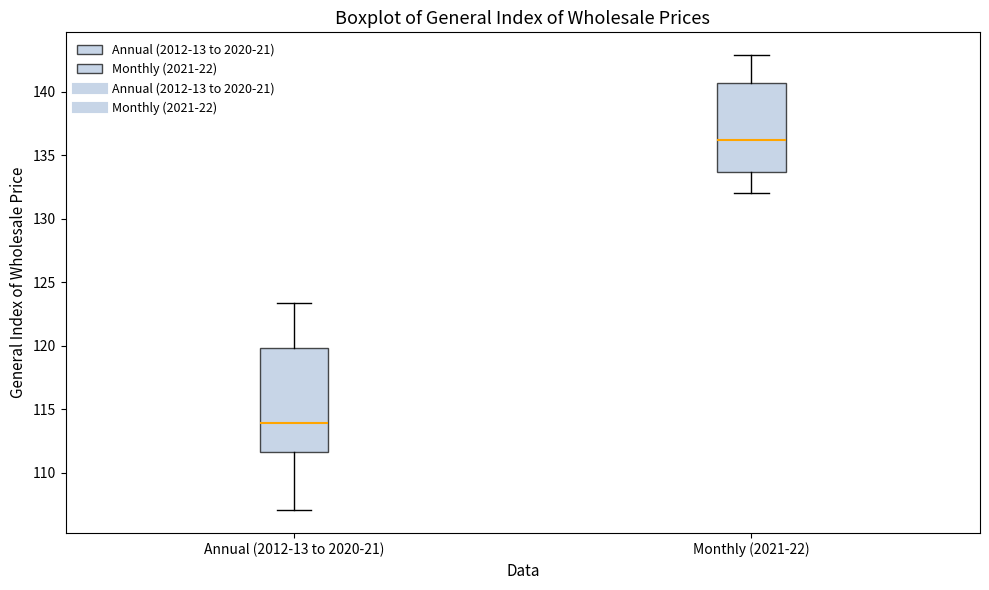

Reading left to right, read every box against the y-axis: the position of its median line, the range the box covers, and the ends of its whiskers. The values are not printed on the chart, so give them approximately, as read against the axis.

Annual (2012-13 to 2020-21): median 114.0, box 111.5 to 120.0, whiskers 107.0 to 123.5
Monthly (2021-22): median 136.0, box 133.5 to 140.5, whiskers 132.0 to 143.0